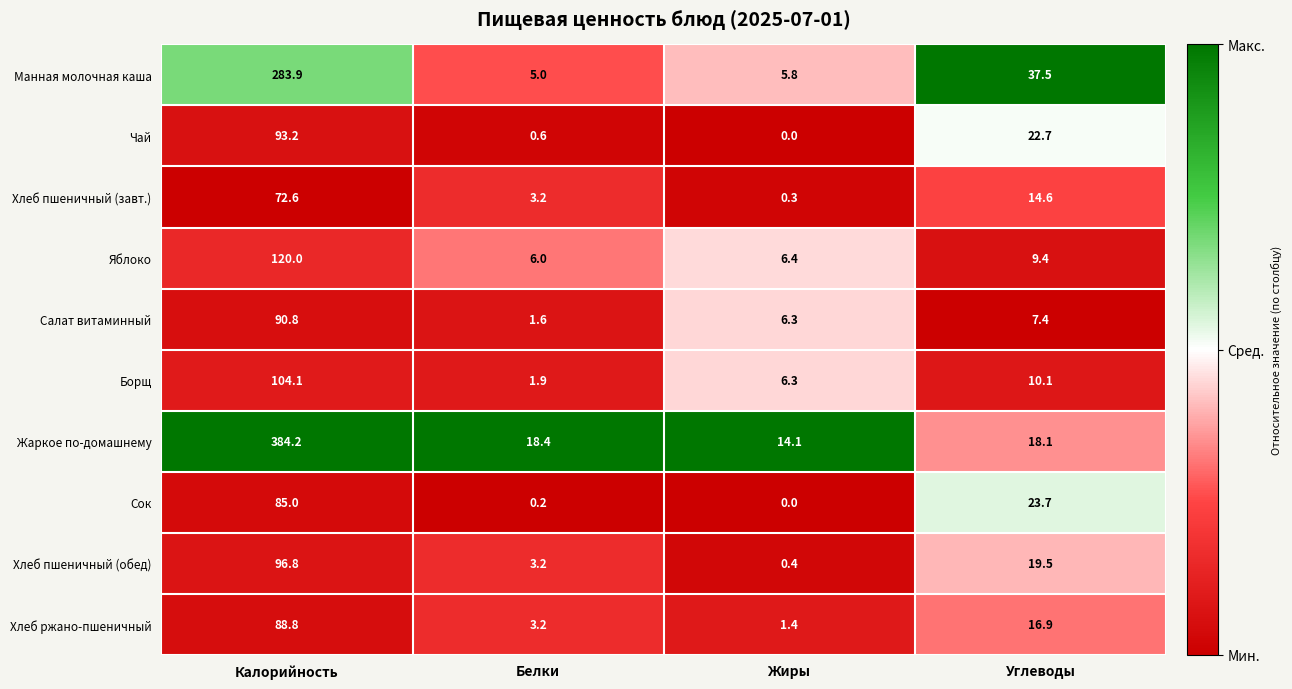

Which category has the lowest value across all series?

Жиры